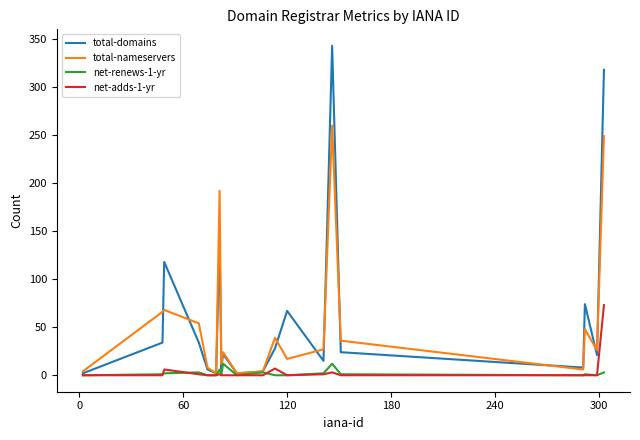

List the series in order of their peak value, lowest first.

net-renews-1-yr, net-adds-1-yr, total-nameservers, total-domains